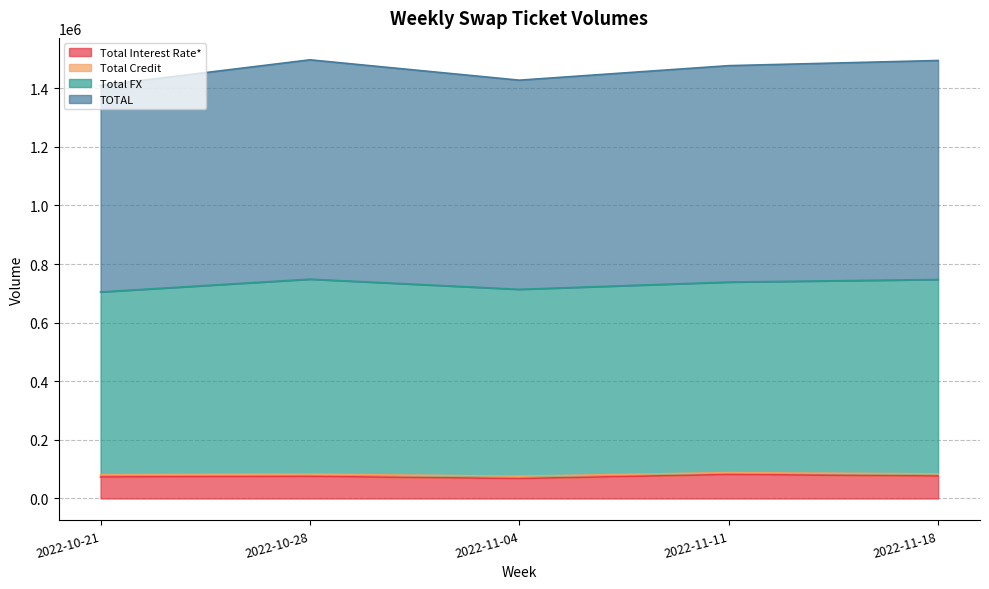

What is the difference between the Total FX values at 2022-10-28 and 2022-10-21?

43670